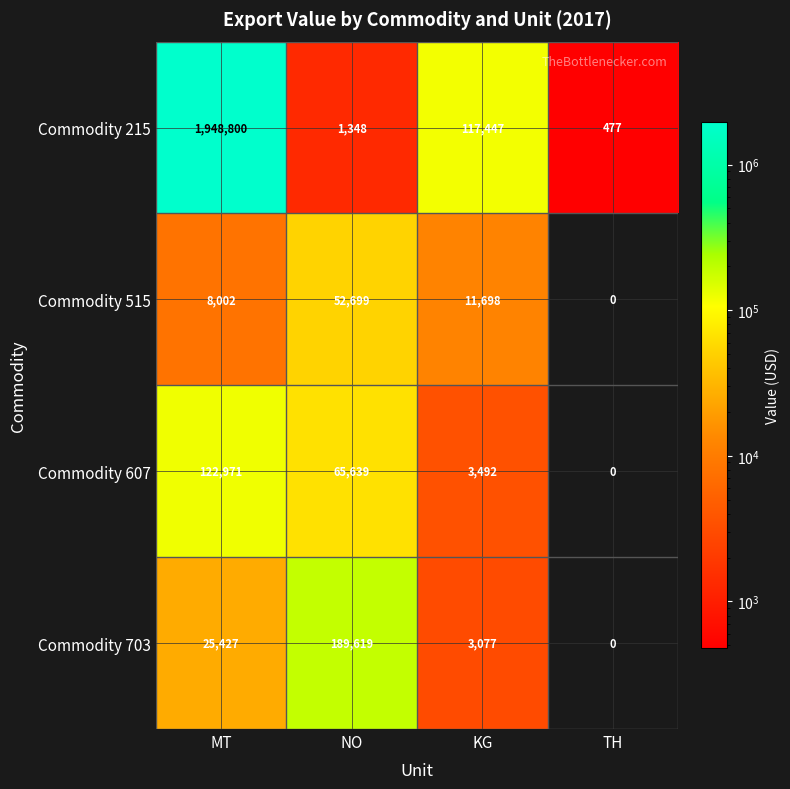

Reading right to left, extract all data points from this chart.

Commodity 215: TH=477	KG=117447	NO=1348	MT=1948800
Commodity 515: TH=0	KG=11698	NO=52699	MT=8002
Commodity 607: TH=0	KG=3492	NO=65639	MT=122971
Commodity 703: TH=0	KG=3077	NO=189619	MT=25427